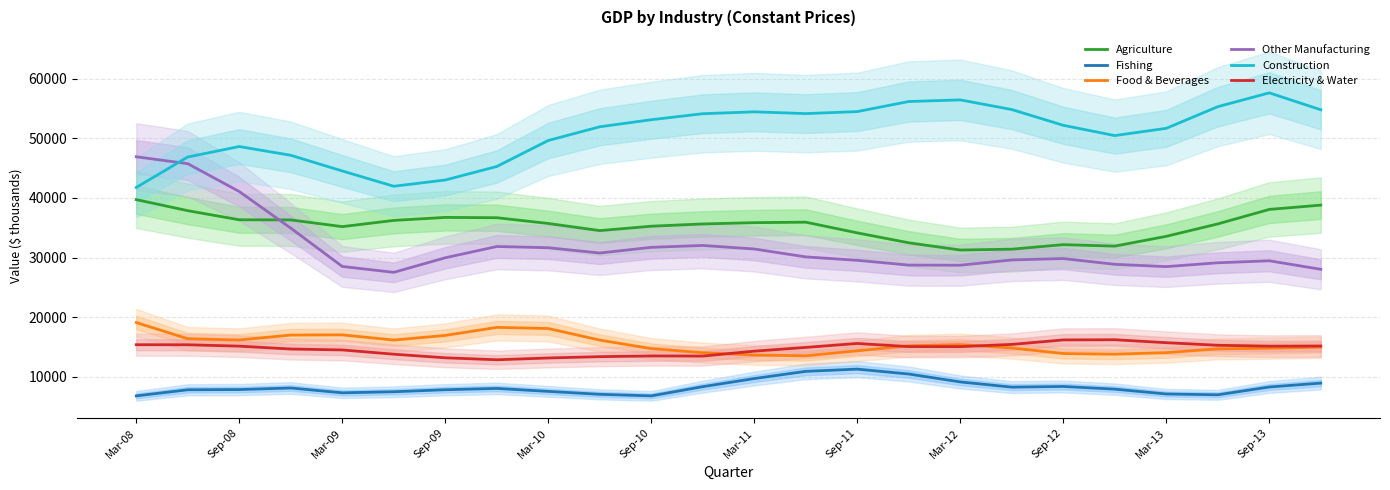

True or false: Construction and Agriculture intersect in this chart.

False